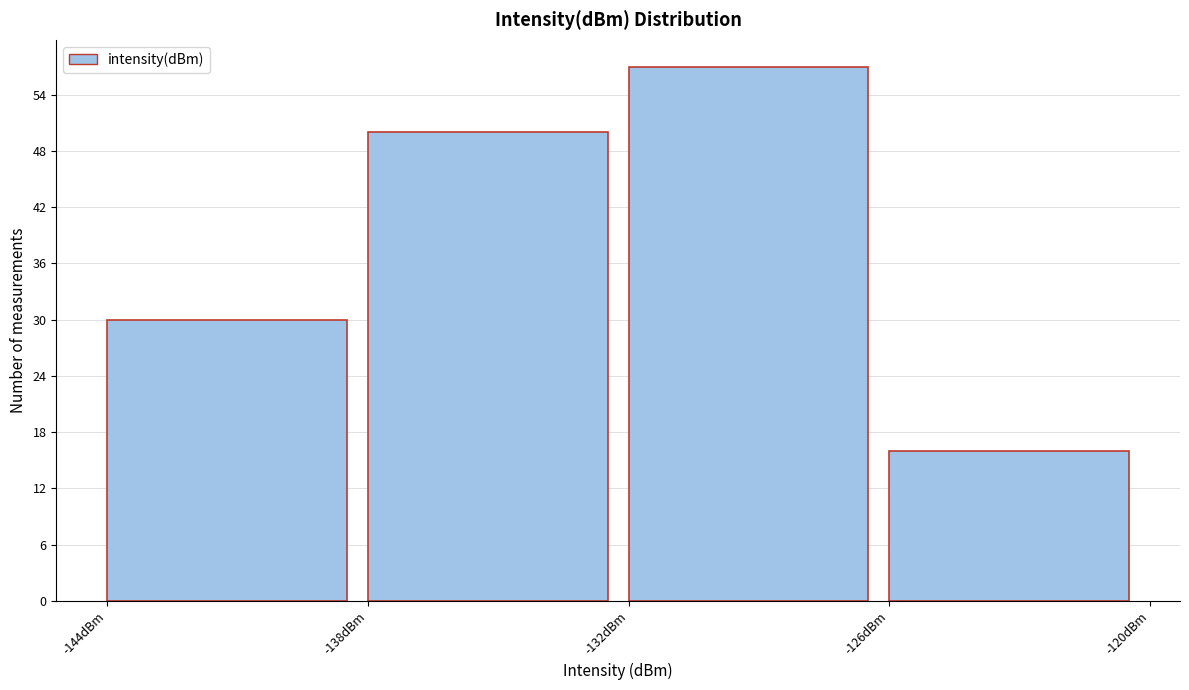

Reading left to right, transcribe this chart: for each bar, give the range it covers on the x-axis and its height. The values are not printed on the chart, so give them approximately, as read against the axis.

-144 to -138: 30
-138 to -132: 50
-132 to -126: 57
-126 to -120: 16